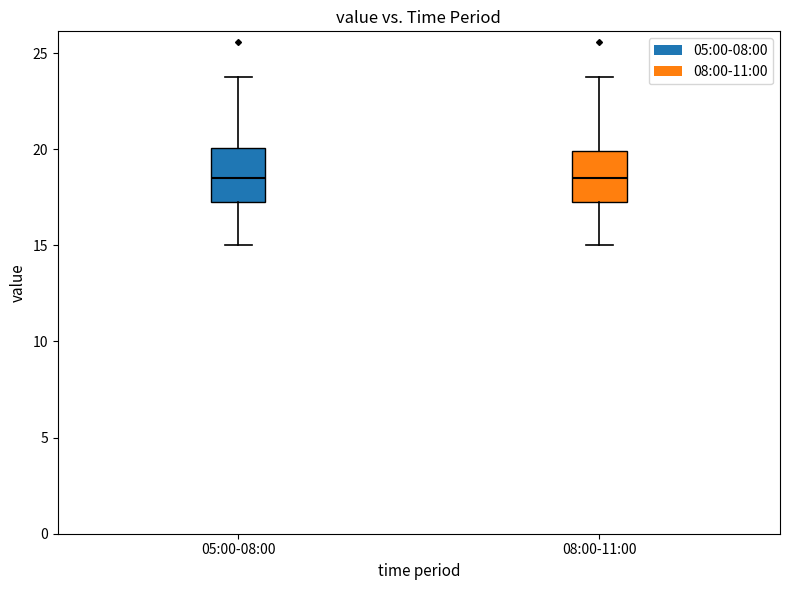

Where is the upper edge of the box for 08:00-11:00 on the y-axis? The values are not printed on the chart, so give them approximately, as read against the axis.

20.0